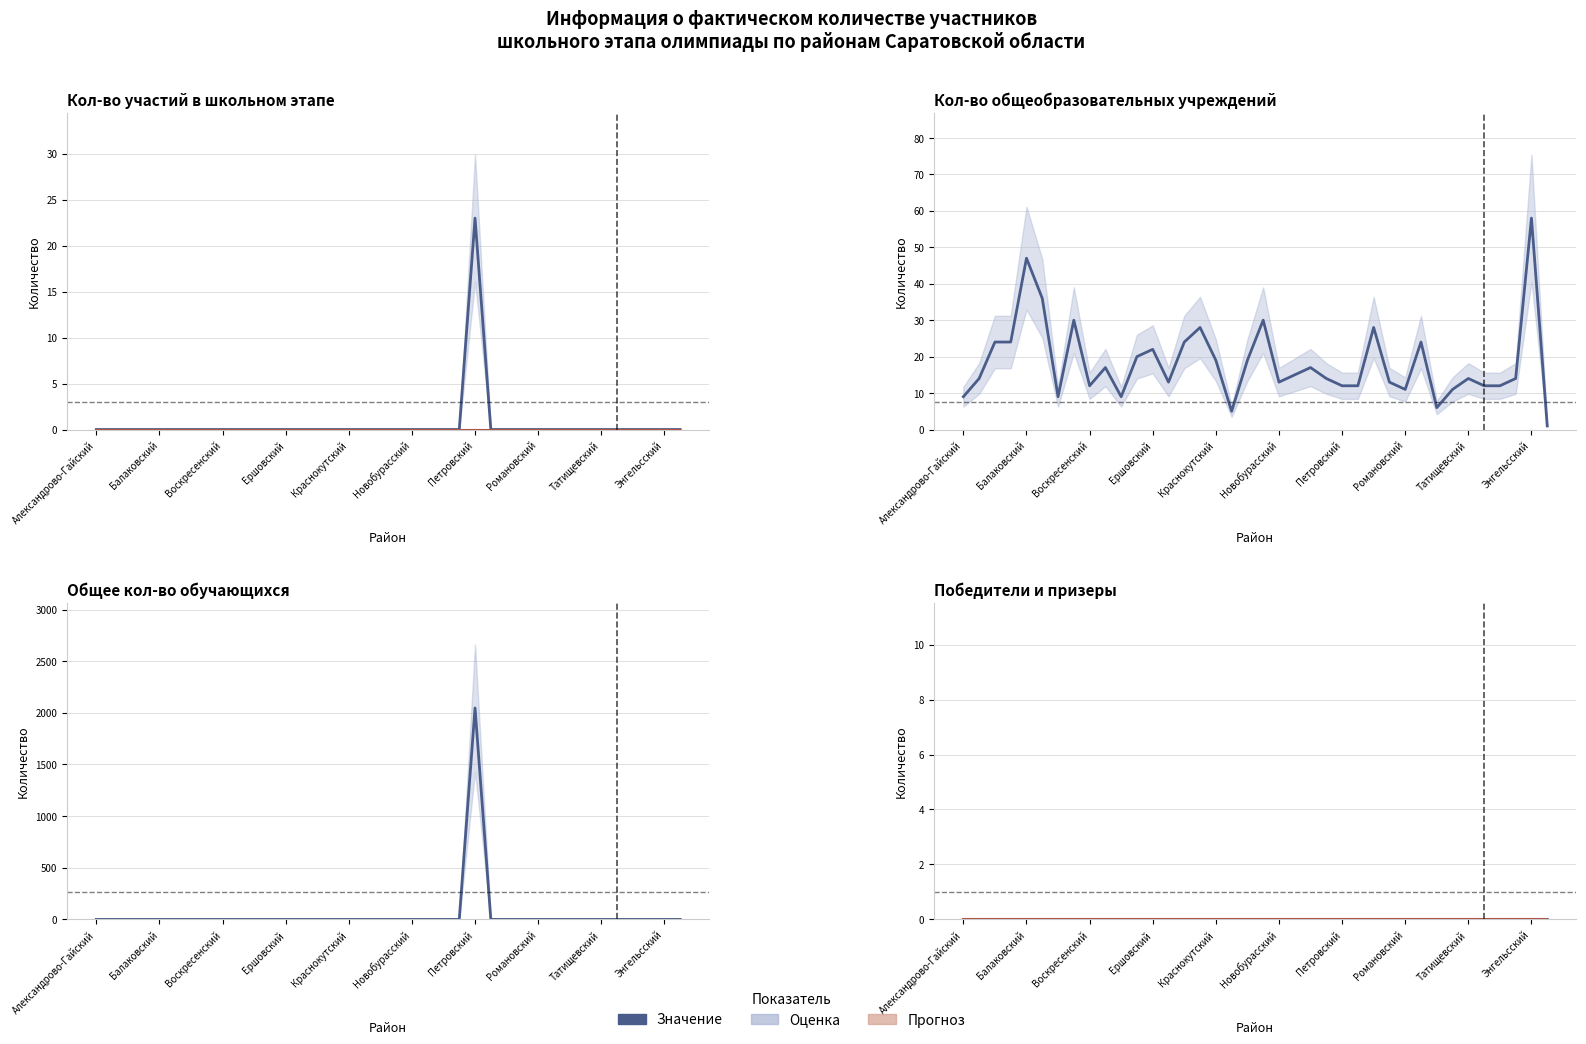

Between which two adjacent categories do Кол-во участий в школьном этапе and Кол-во общеобразовательных учреждений first intersect?

23 and 24